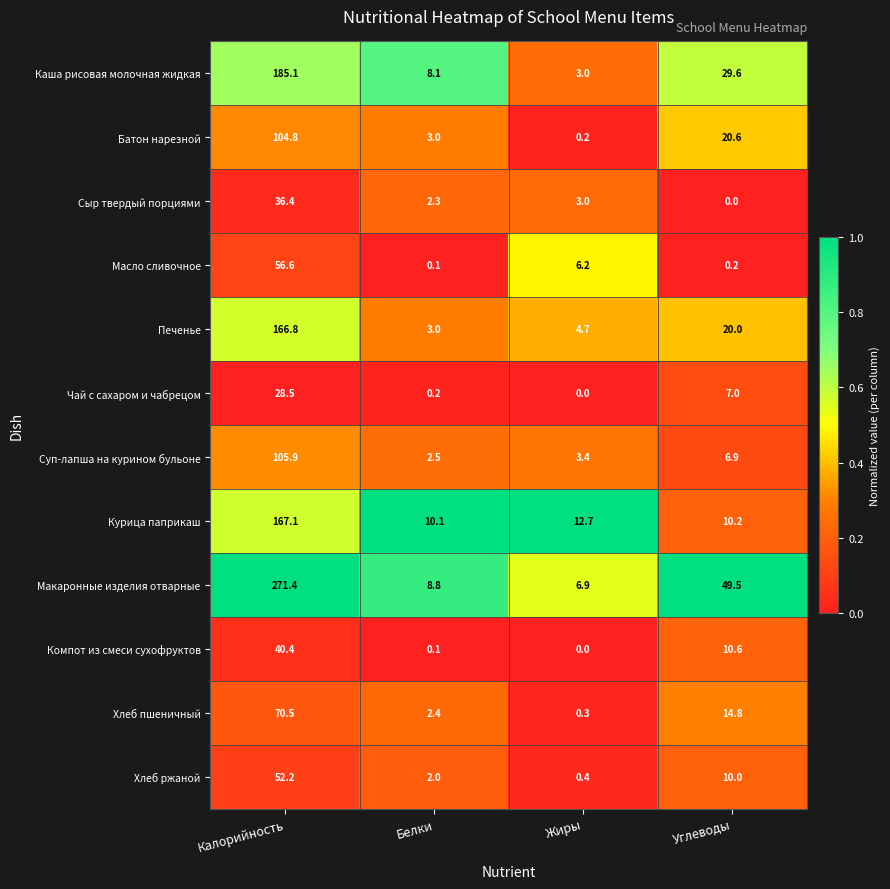

Which series has the largest total across all categories?

Макаронные изделия отварные